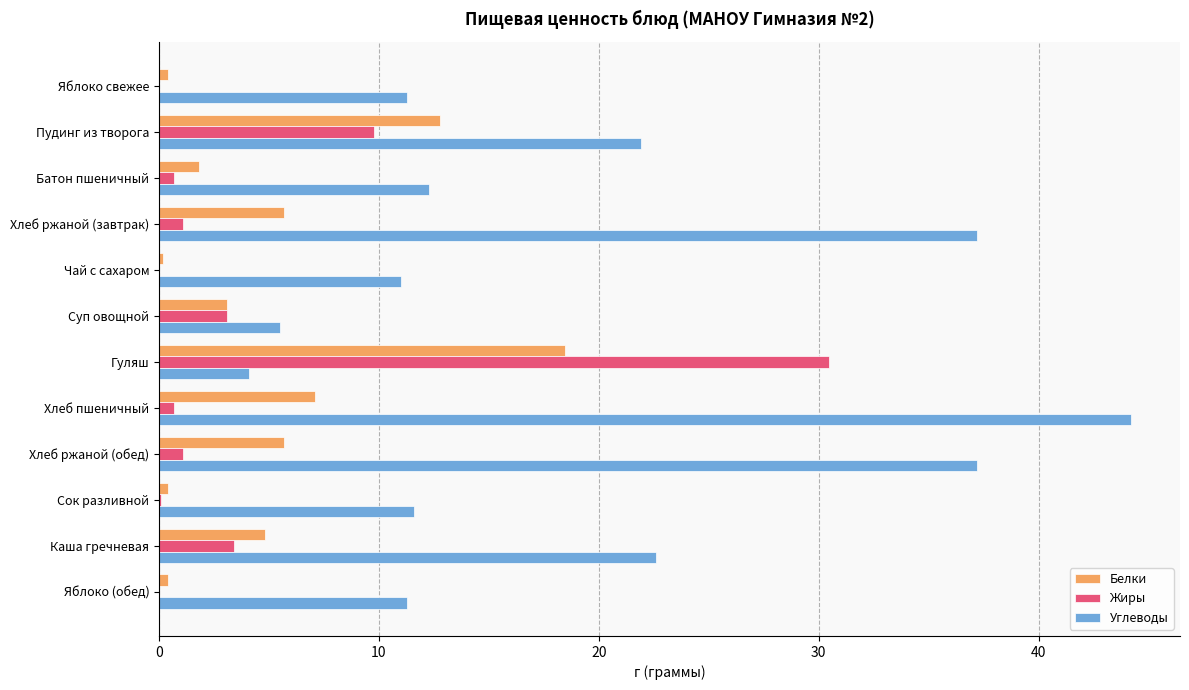

The value of Жиры at Чай с сахаром is 0.0. True or false?

True